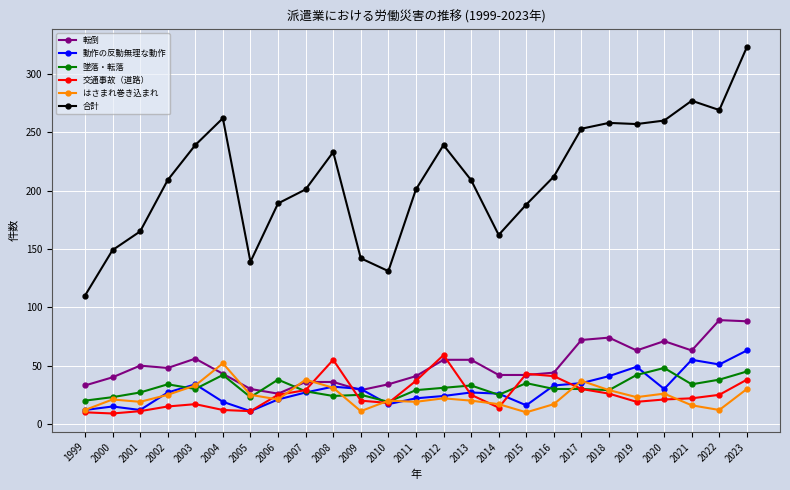

Is the value of 動作の反動無理な動作 at 2021 greater than the value of 墜落・転落 at 2006?

Yes